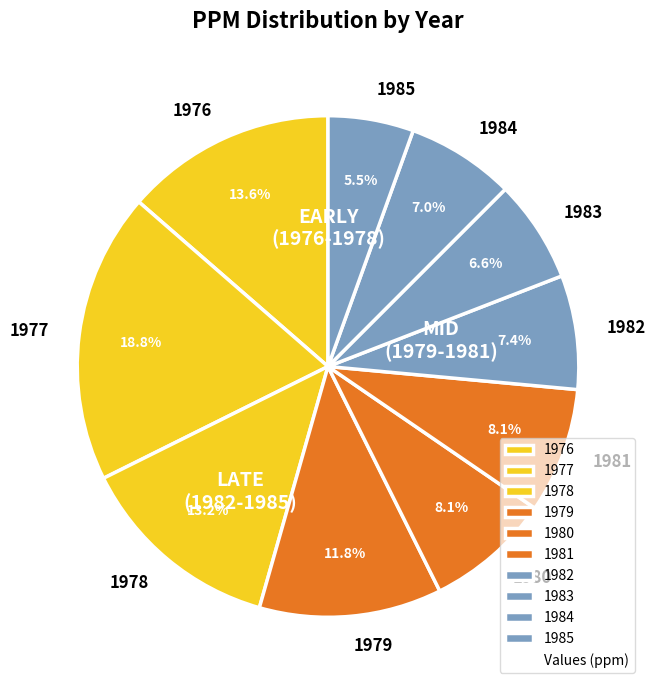

Do 1979 and 1984 together represent more than half of the pie?

No